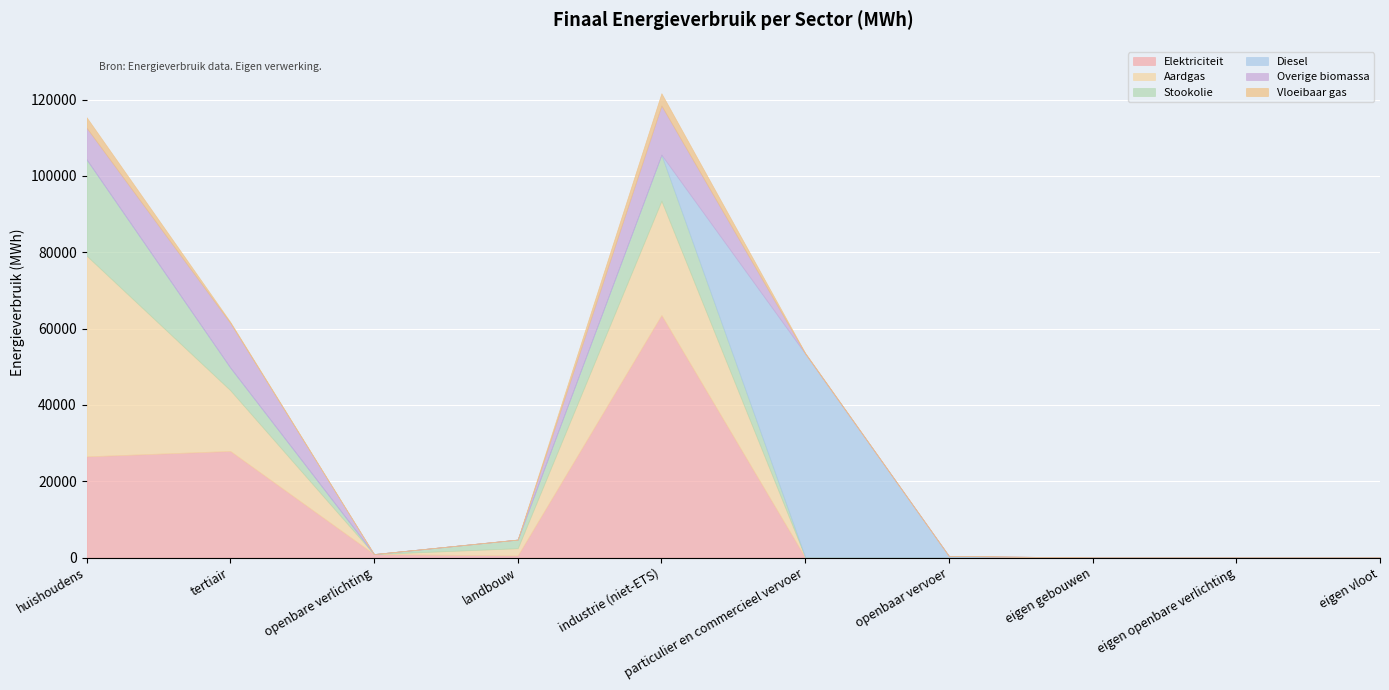

What is the difference between the Vloeibaar gas values at landbouw and openbaar vervoer?

15.9